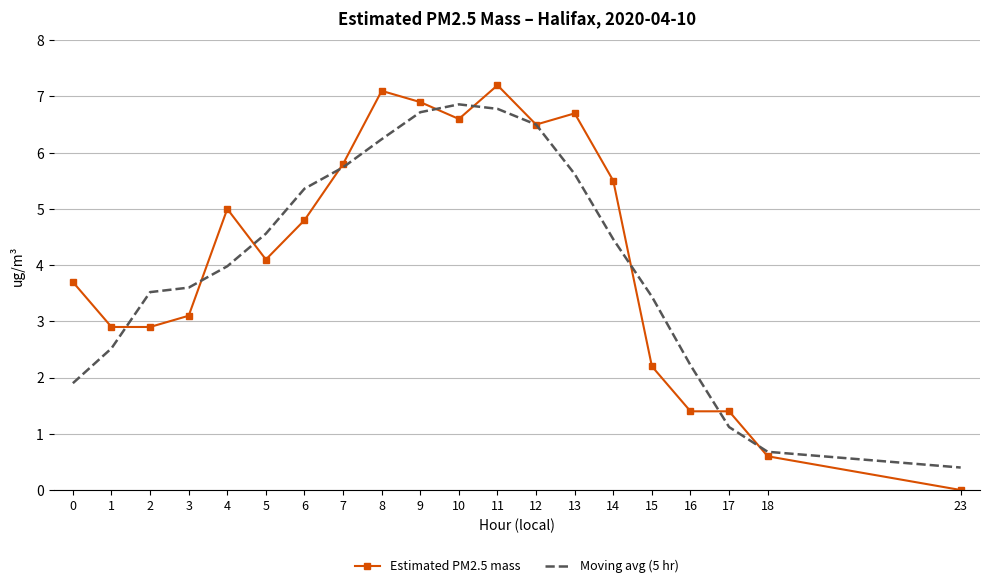

What is the maximum value for Estimated PM2.5 mass?

7.2